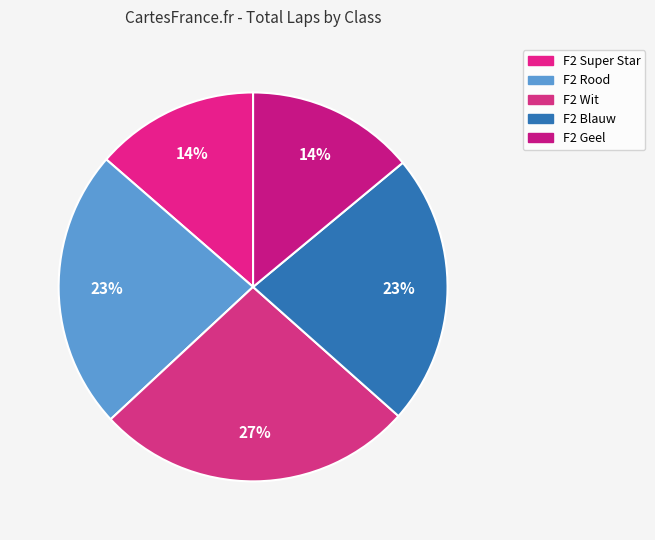

Does any single category account for the majority?

No